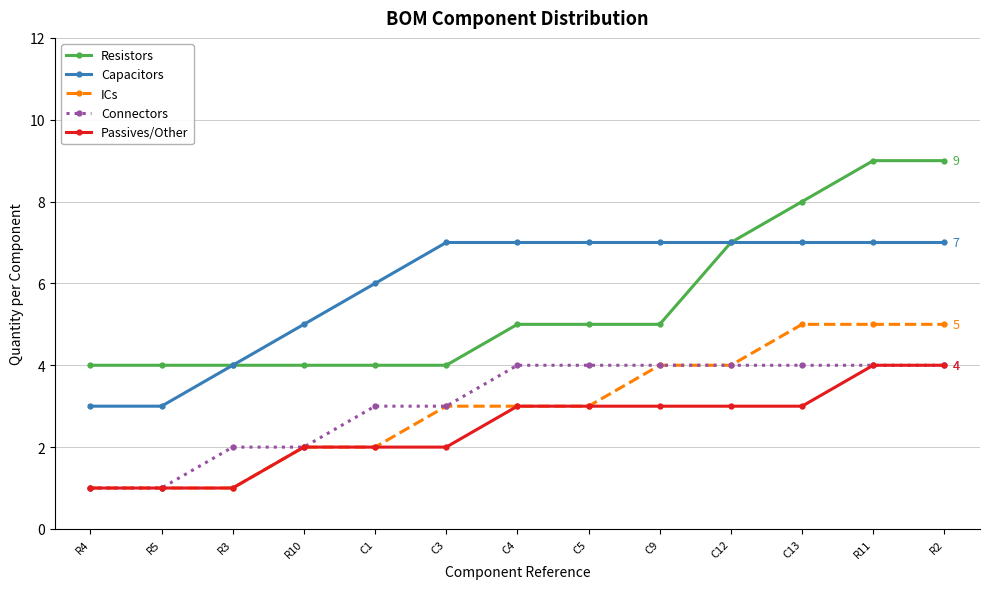

What is the difference between the highest and lowest values at C5?

4